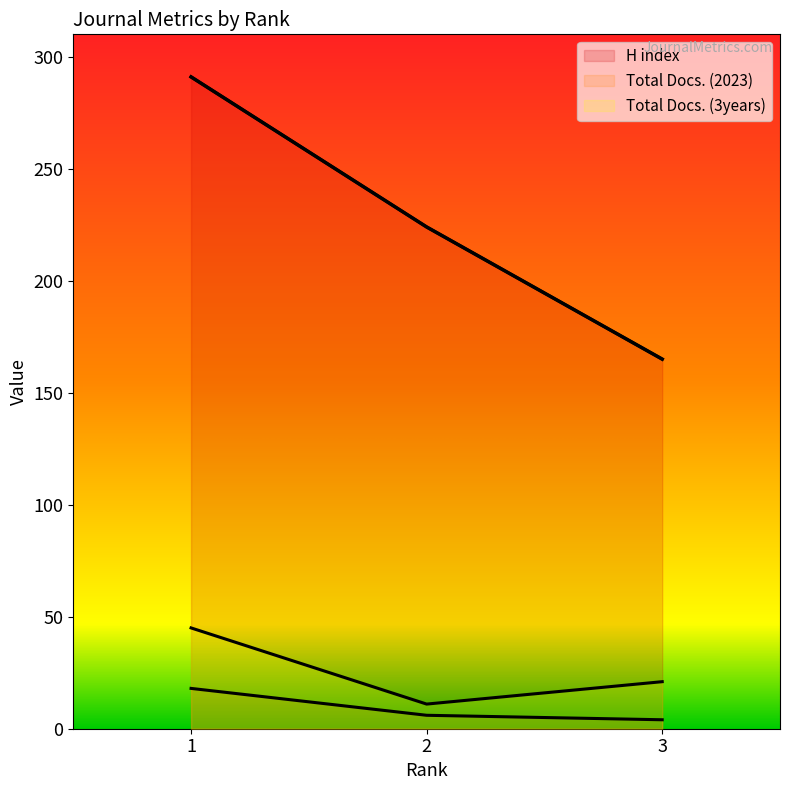

Rank the categories by Total Docs. (3years) value from lowest to highest.

2, 3, 1